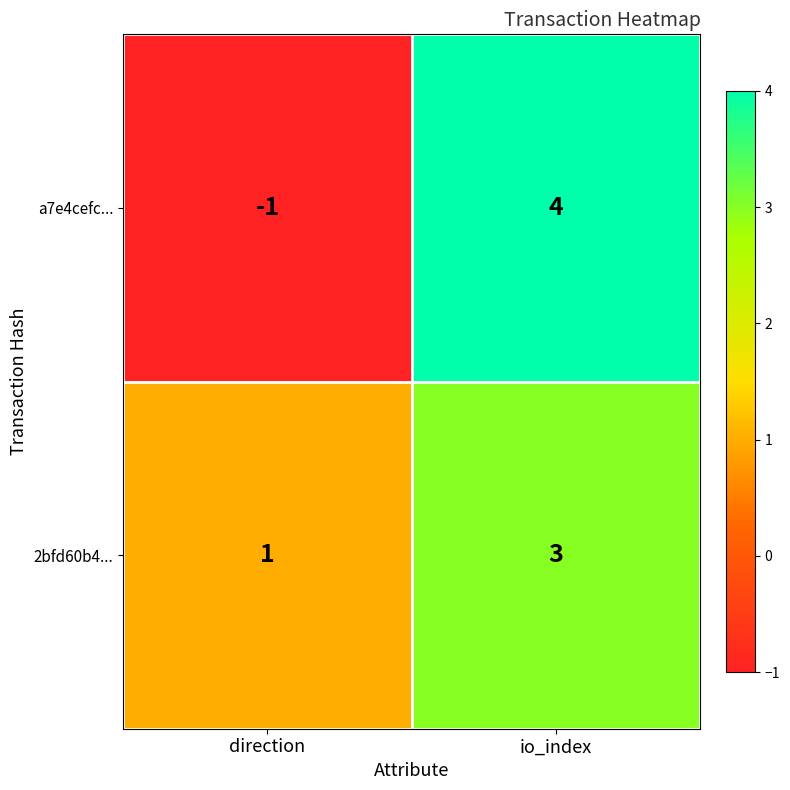

Rank the series at direction from lowest to highest value.

a7e4cefc..., 2bfd60b4...